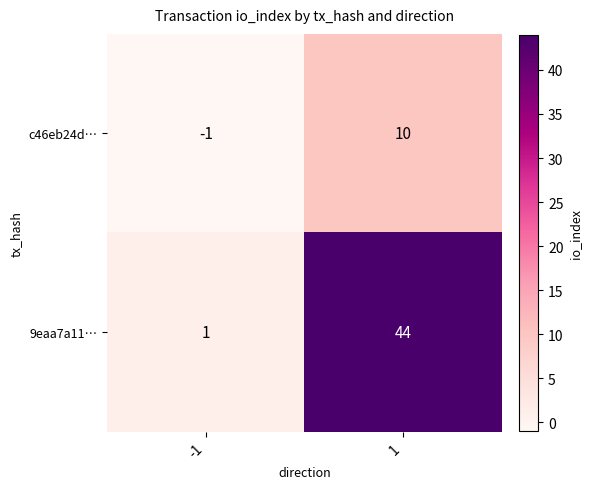

Which series changed the most between -1 and 1?

9eaa7a11…